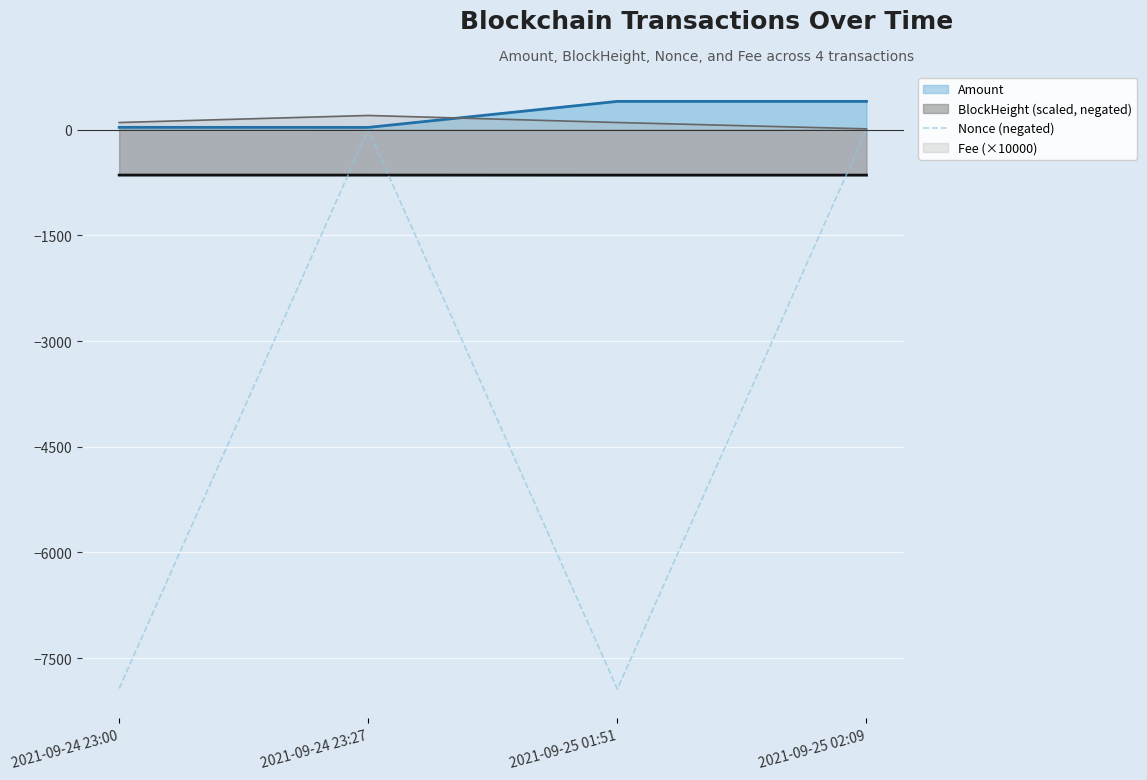

Reading left to right, extract all data points from this chart.

-7930	0	-7938	-1